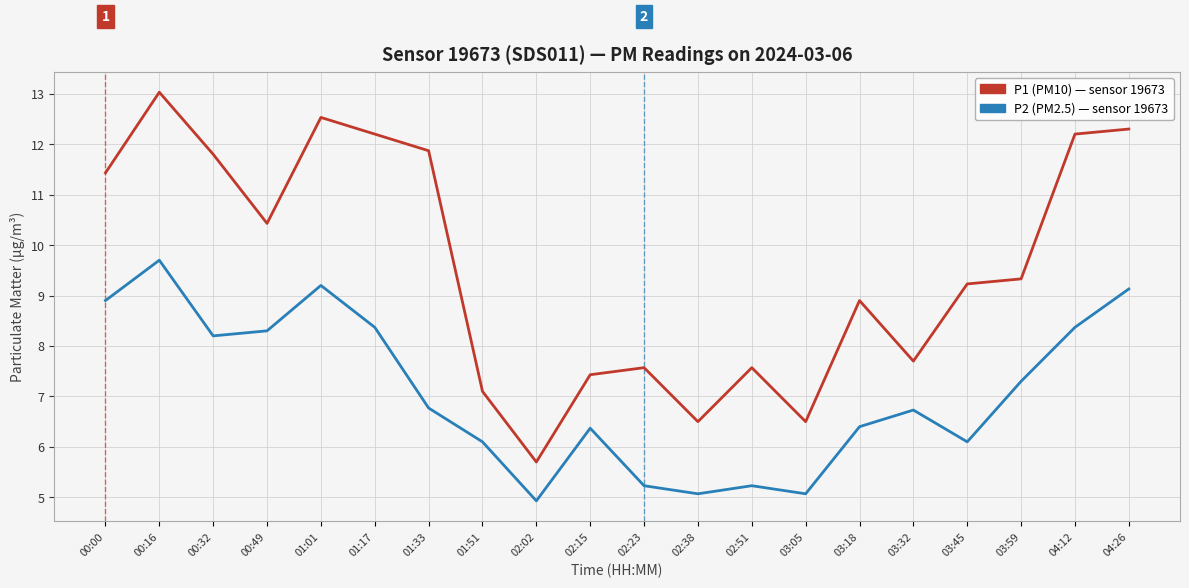

What is the total value across all series at 03:32?

14.4